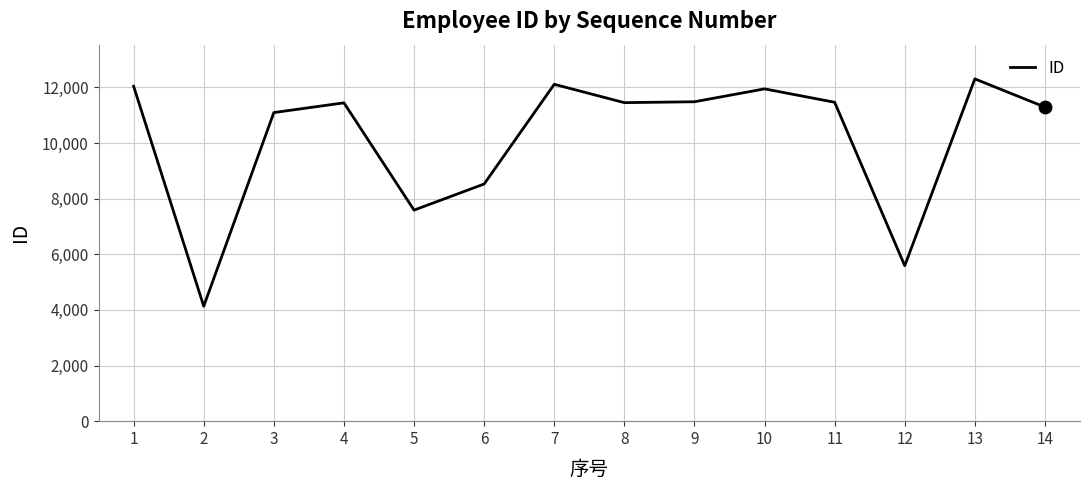

Which has a higher value, 10 or 13?

13